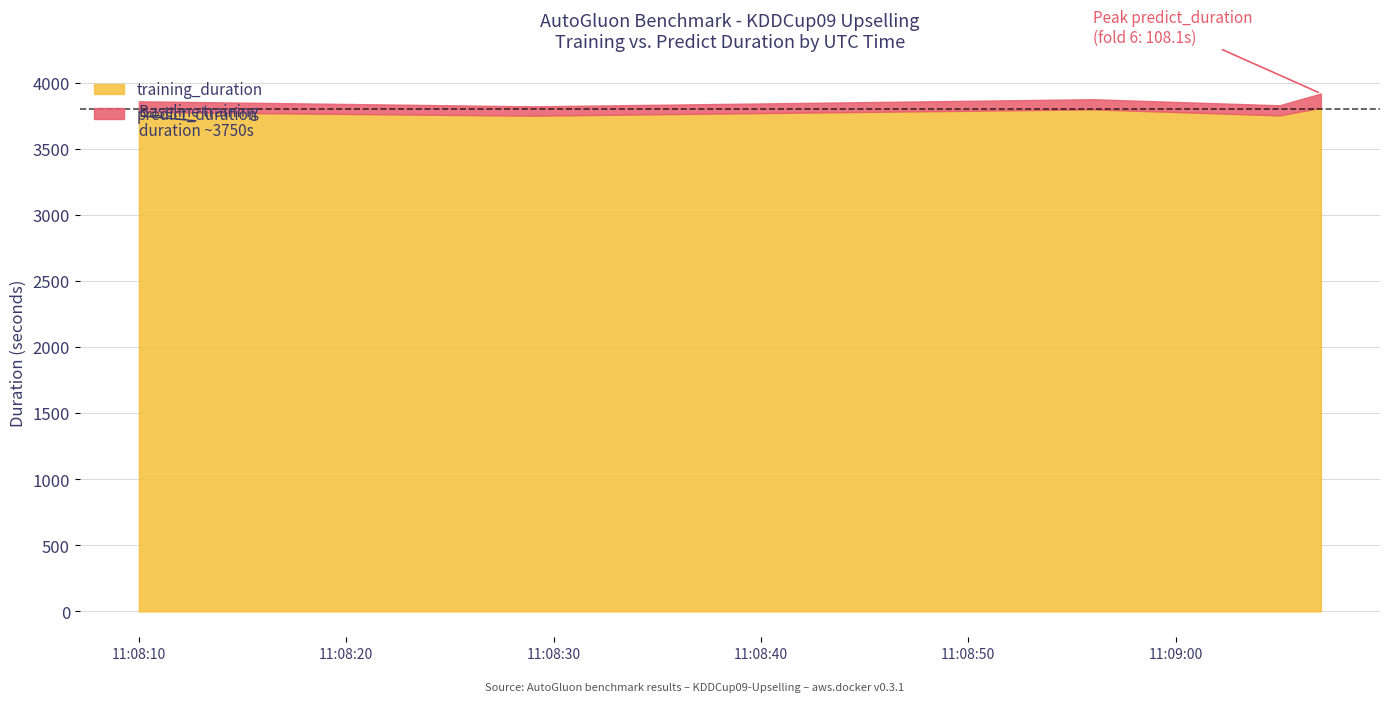

At which label does predict_duration reach its minimum?

2021-12-09T11:08:29